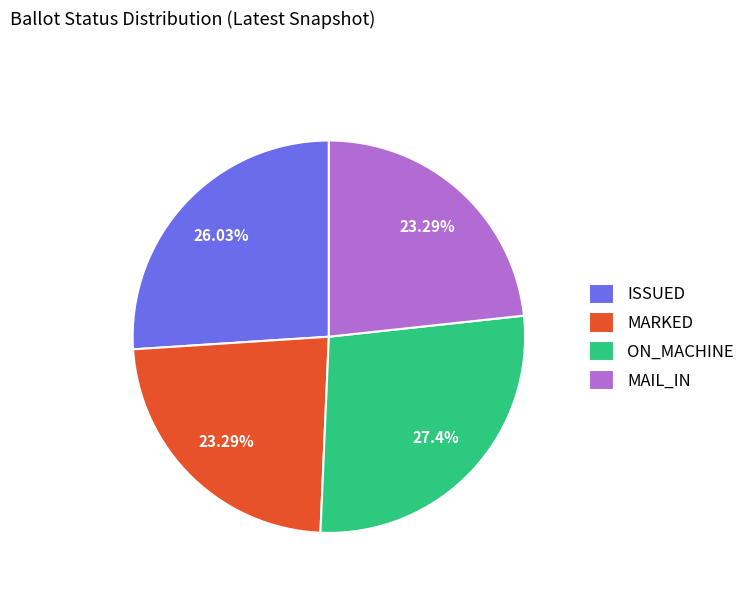

Which category has the biggest portion of the pie?

ON_MACHINE